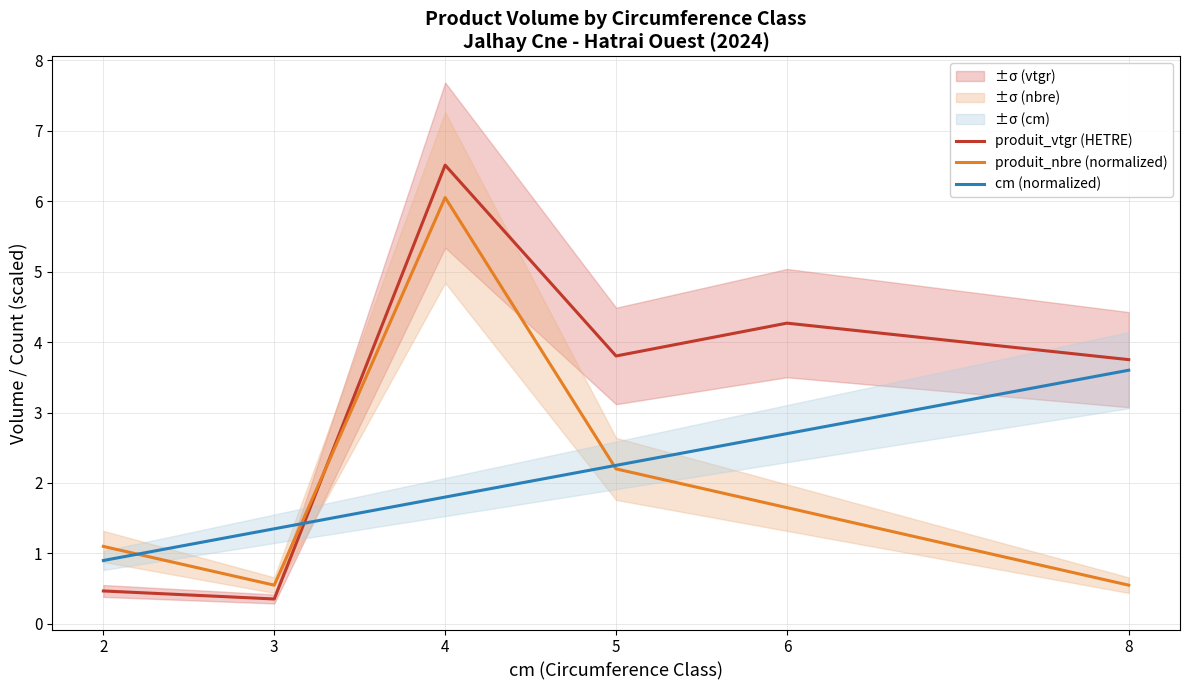

At which category does the chart reach its peak across all series?

4